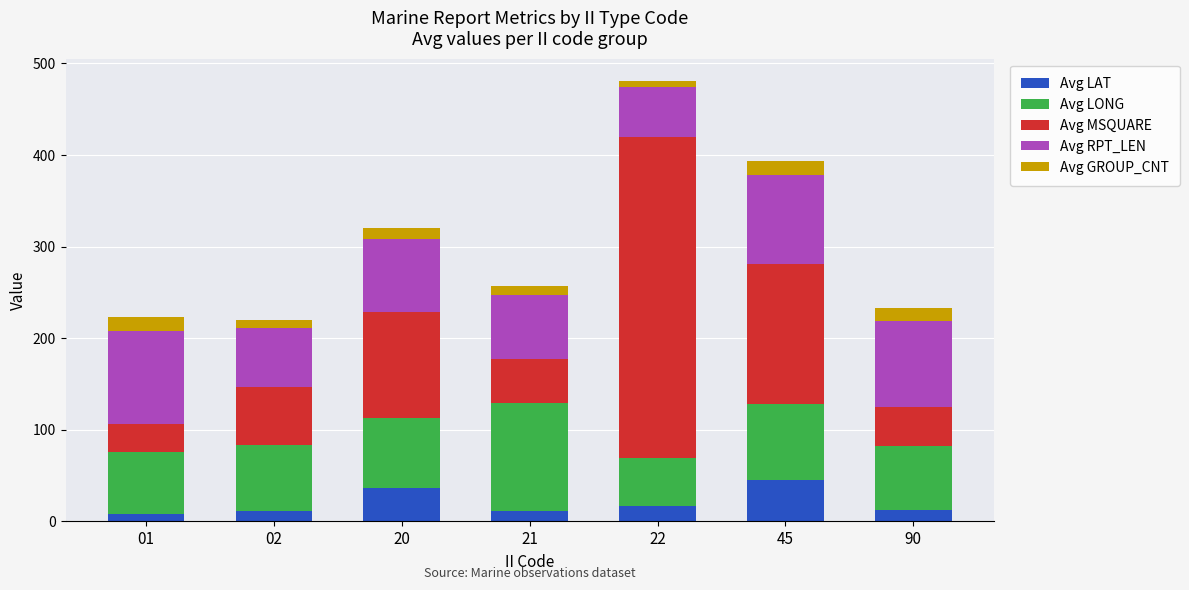

Does the chart contain any negative values?

No